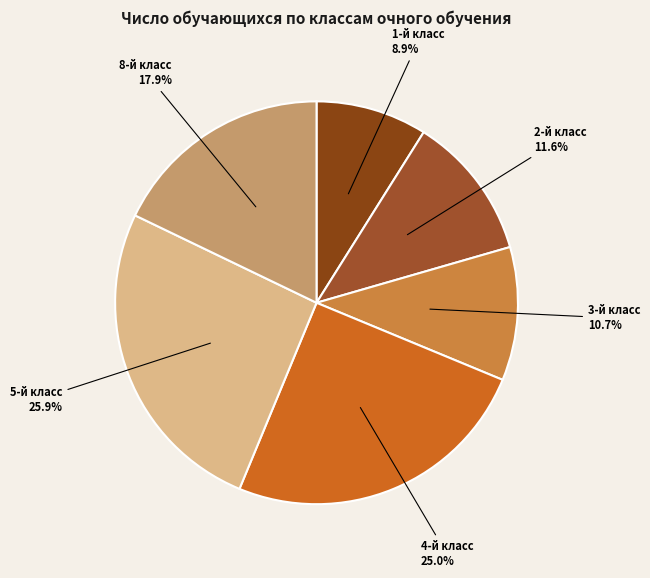

Which slice is the largest?

5-й класс